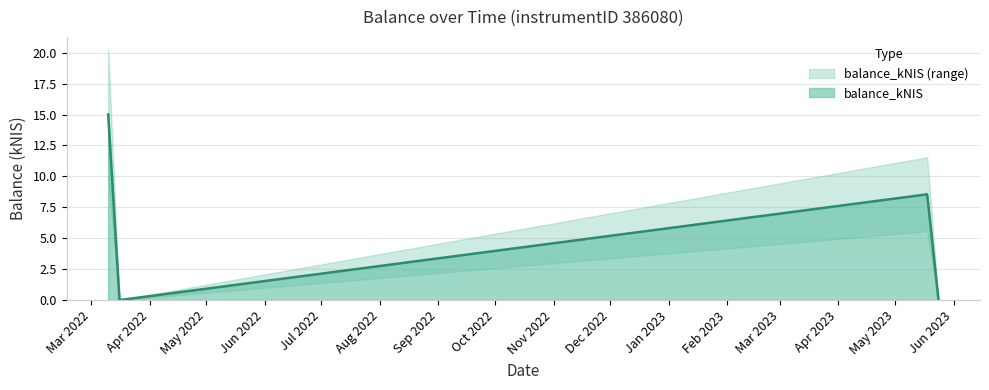

Which label corresponds to the largest value in the chart?

2022-03-10